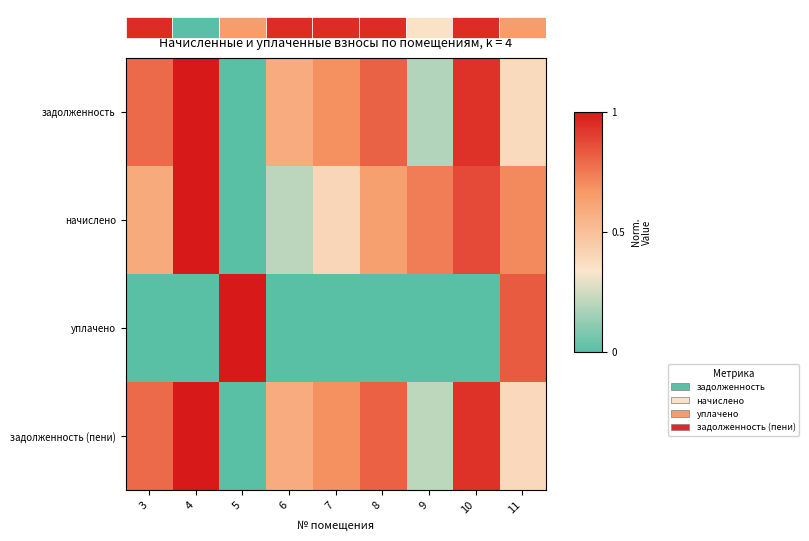

What is the difference between the задолженность values at 10 and 11?

0.5